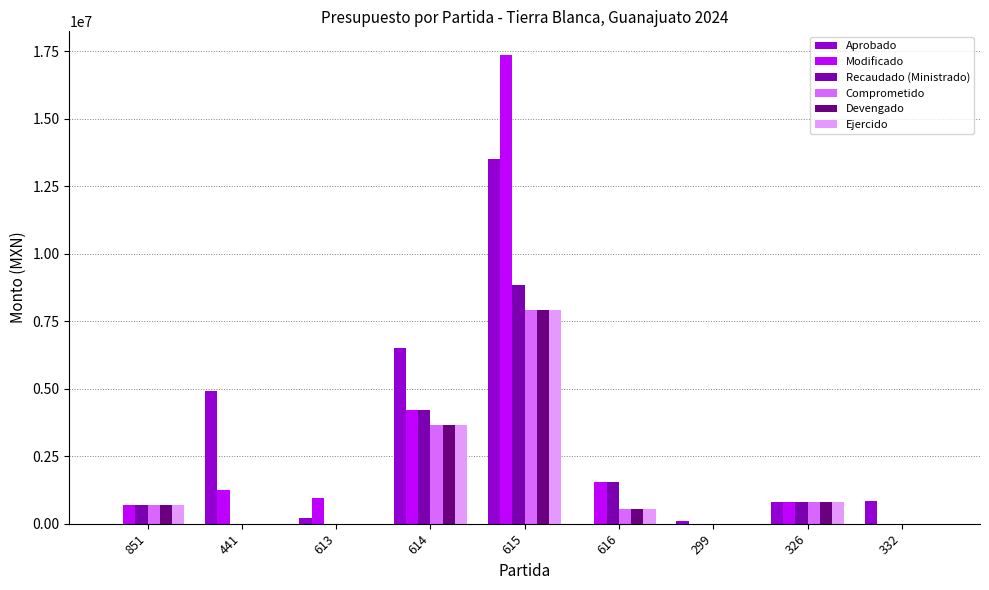

What is the maximum value for Devengado?

7908485.0